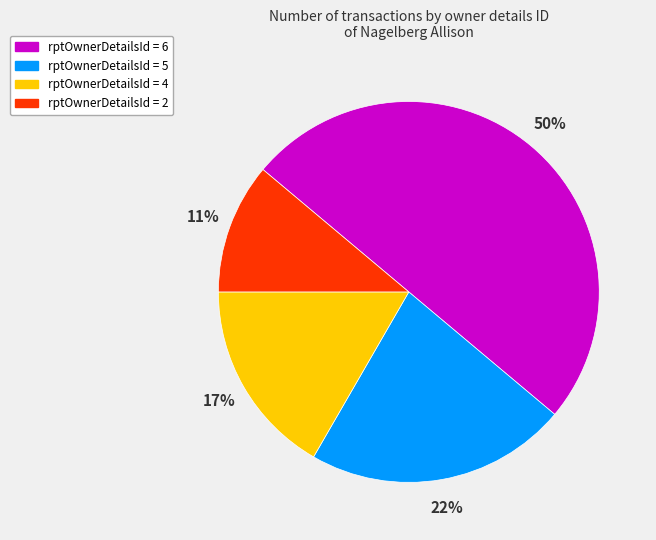

To the nearest percent, what is the average slice percentage?

25%